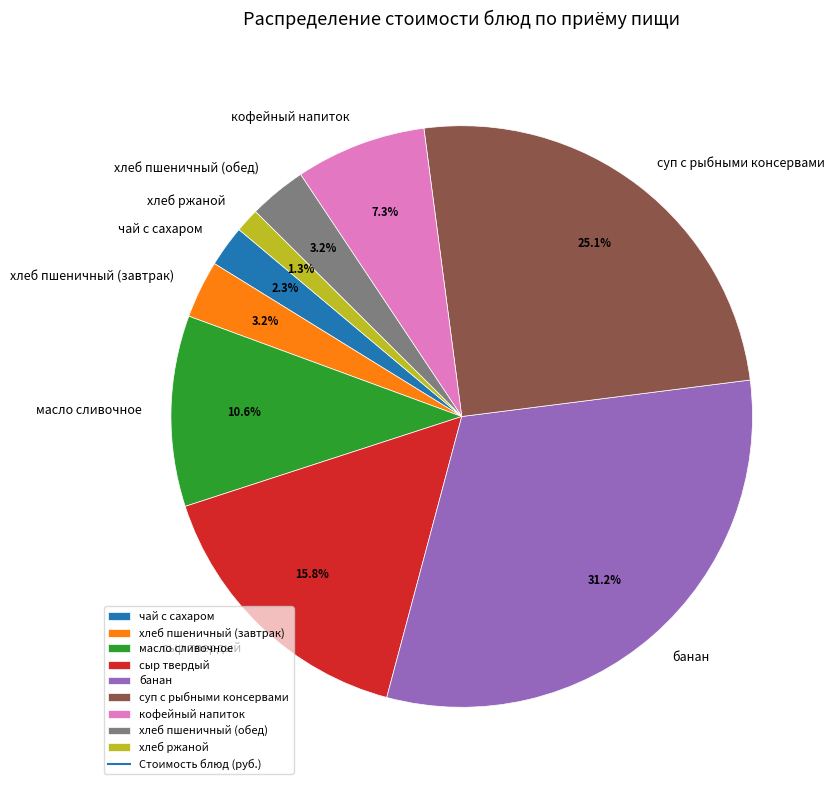

Is the sum of хлеб пшеничный (завтрак) and масло сливочное greater than half?

No